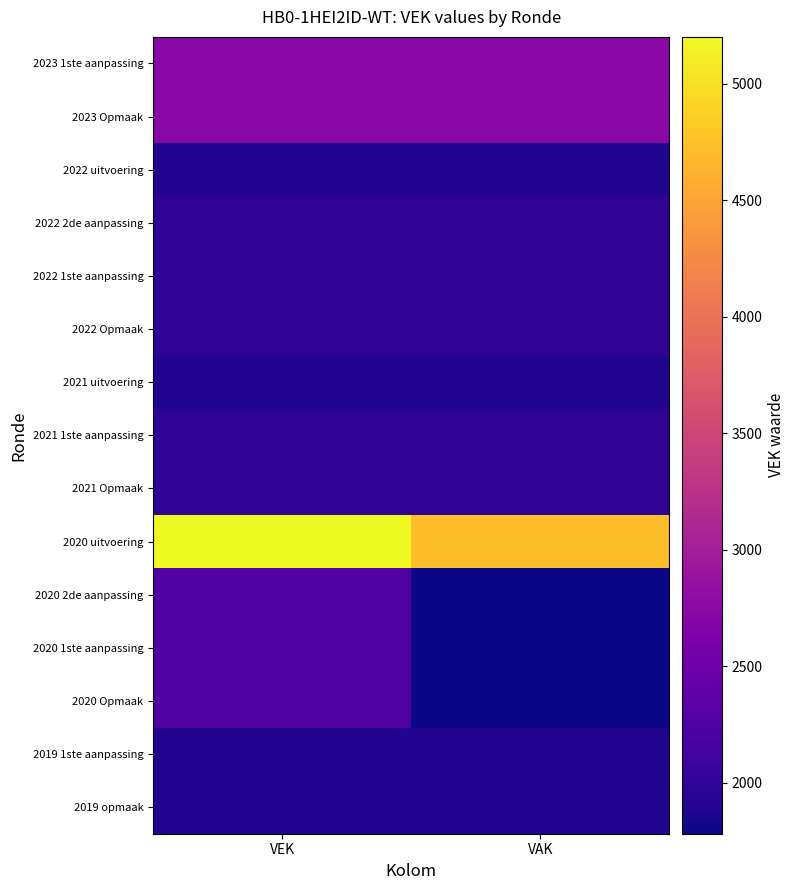

What is the greatest value displayed?

5202